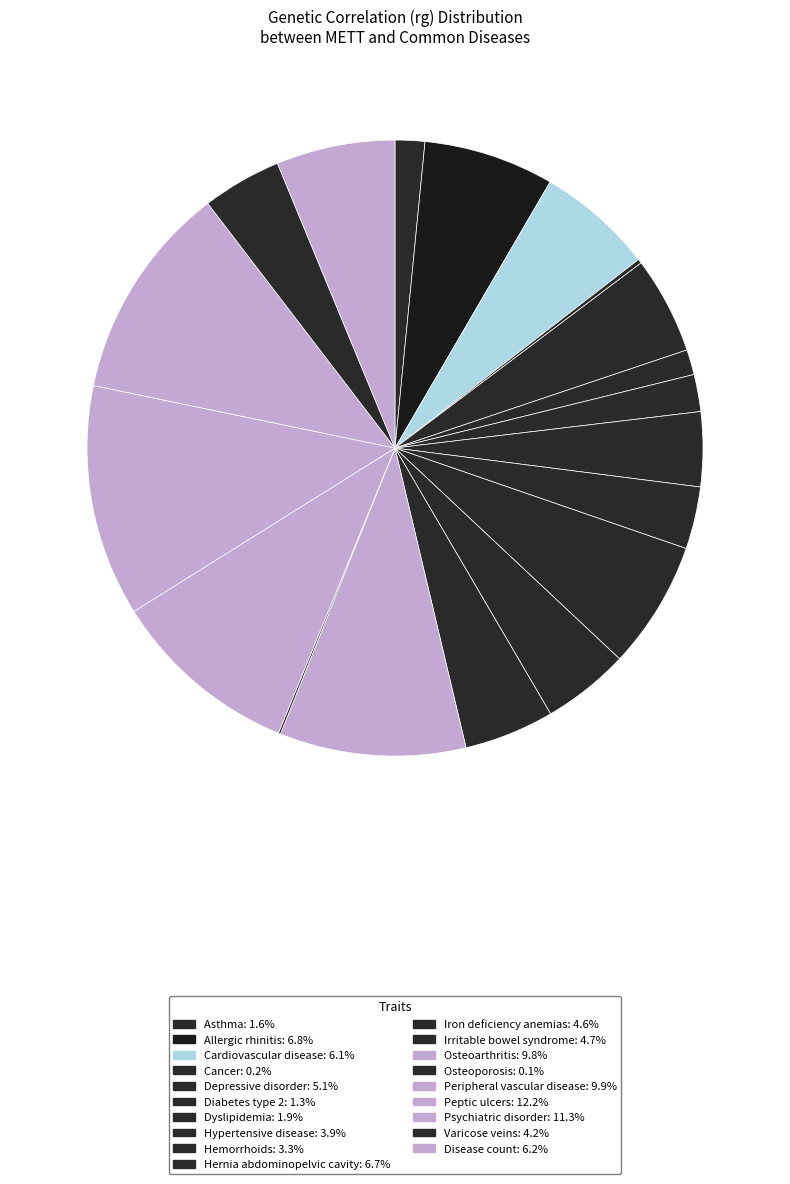

Does any single category account for the majority?

No